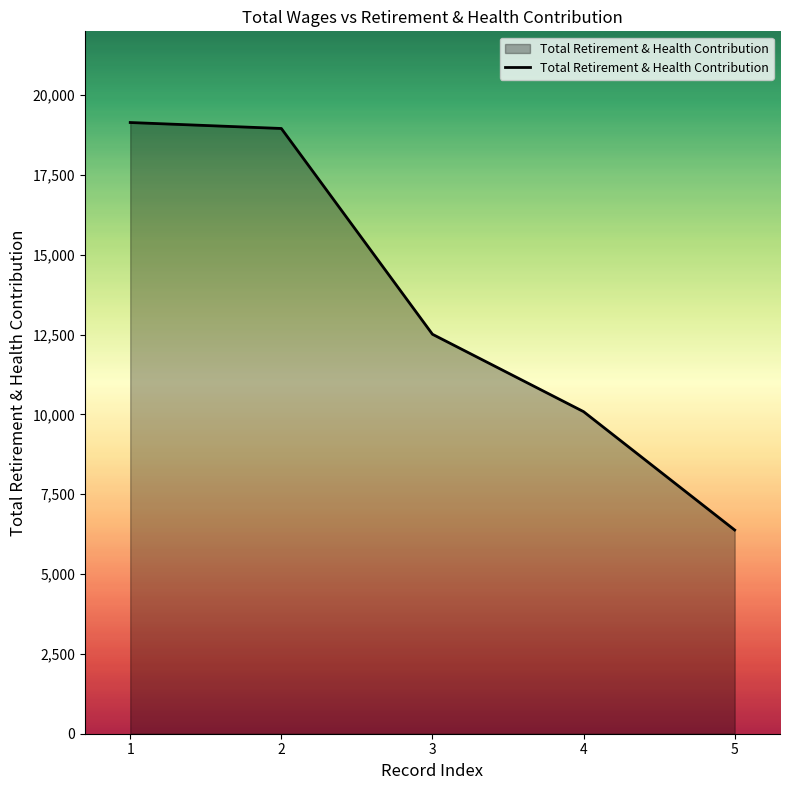

What is the difference between the maximum and minimum values?

12763